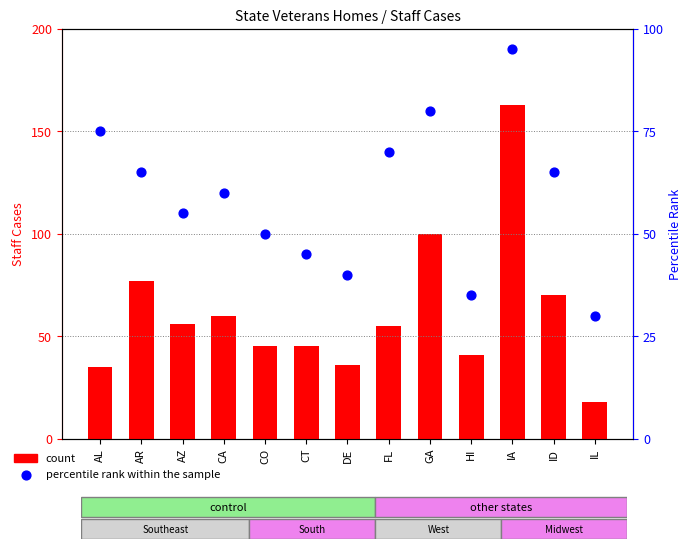

What are all the series names shown in the legend?

count, percentile rank within the sample